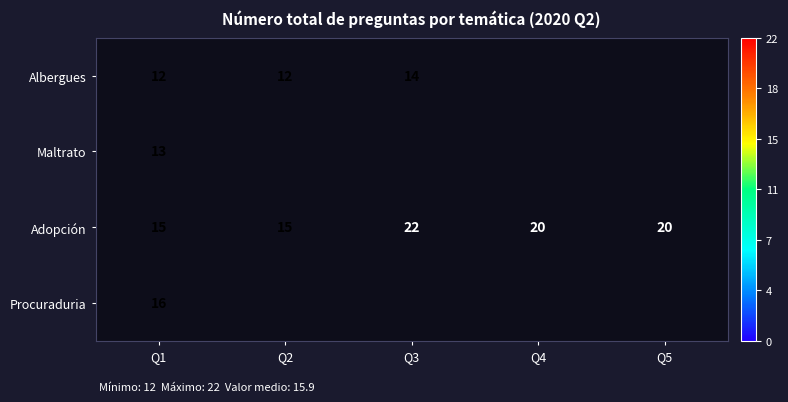

Which category has the lowest value across all series?

Q4